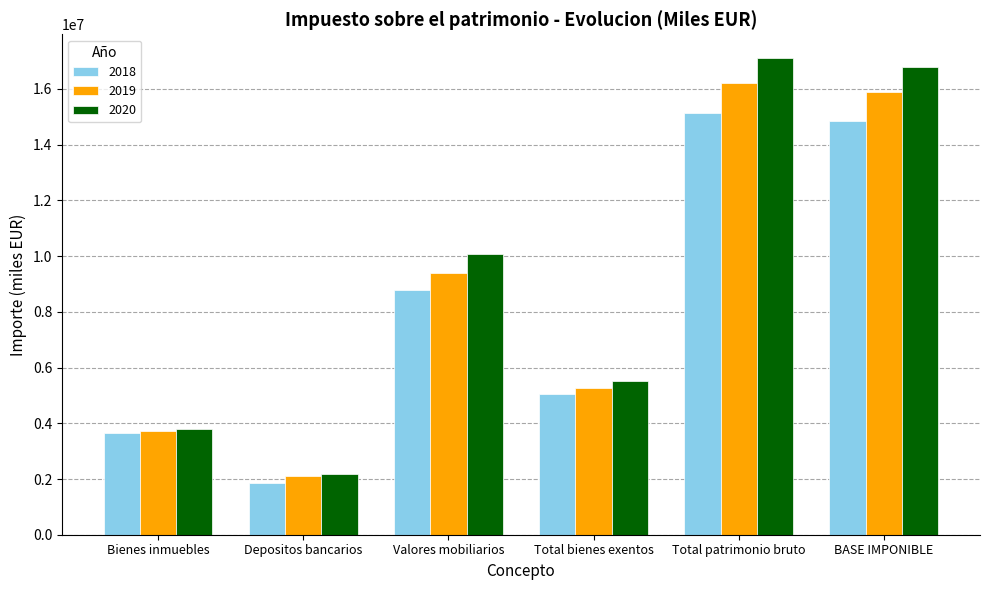

Between Valores mobiliarios and BASE IMPONIBLE, which series saw the biggest shift?

2020